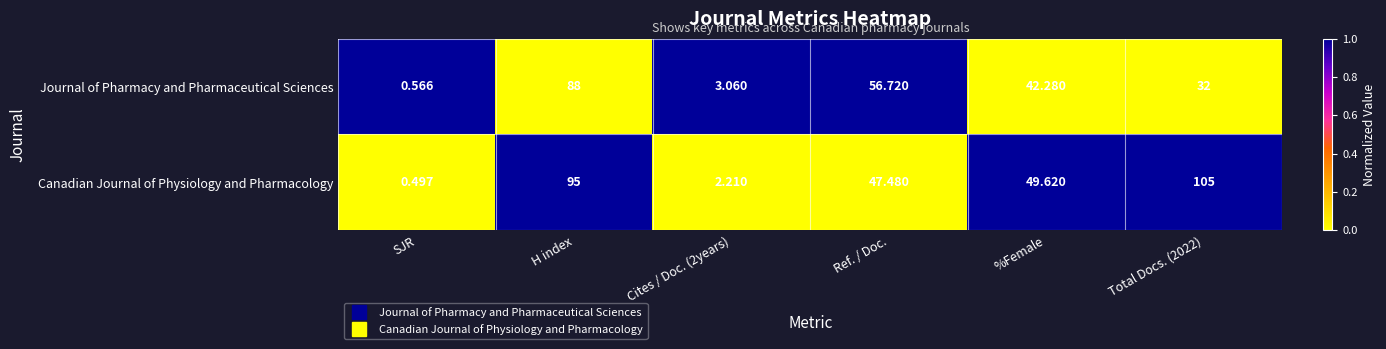

Which category has the lowest value in the Canadian Journal of Physiology and Pharmacology series?

SJR